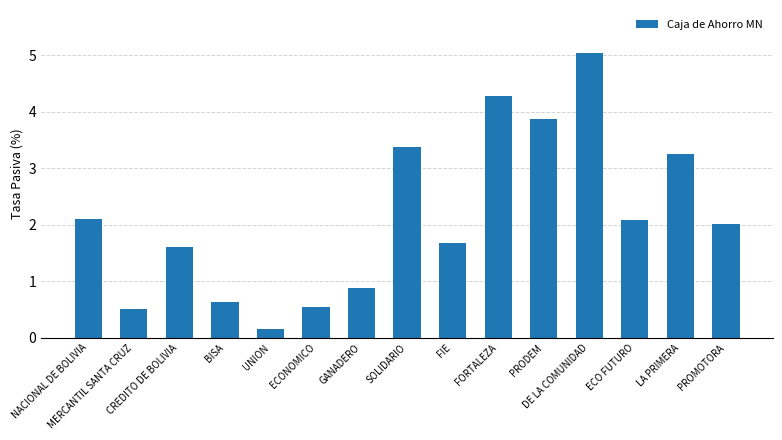

How many bars are there in total?

15